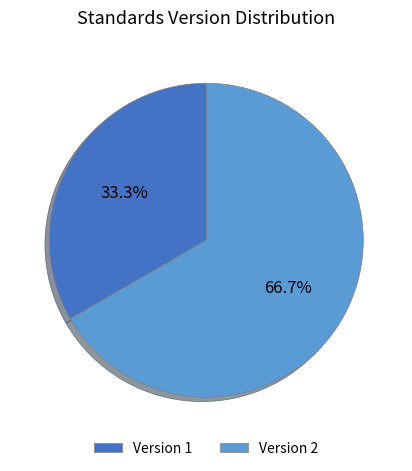

Which category has the smallest portion of the pie?

Version 1